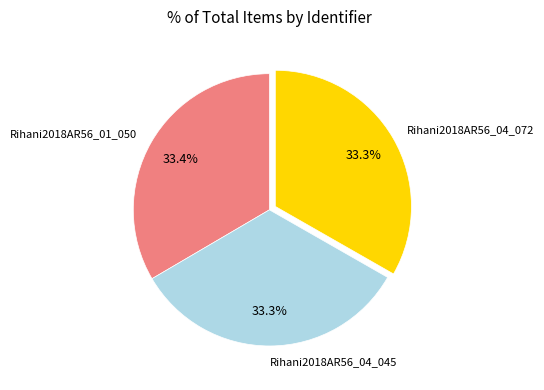

To the nearest percent, what percentage of the pie is Rihani2018AR56_04_072?

33%